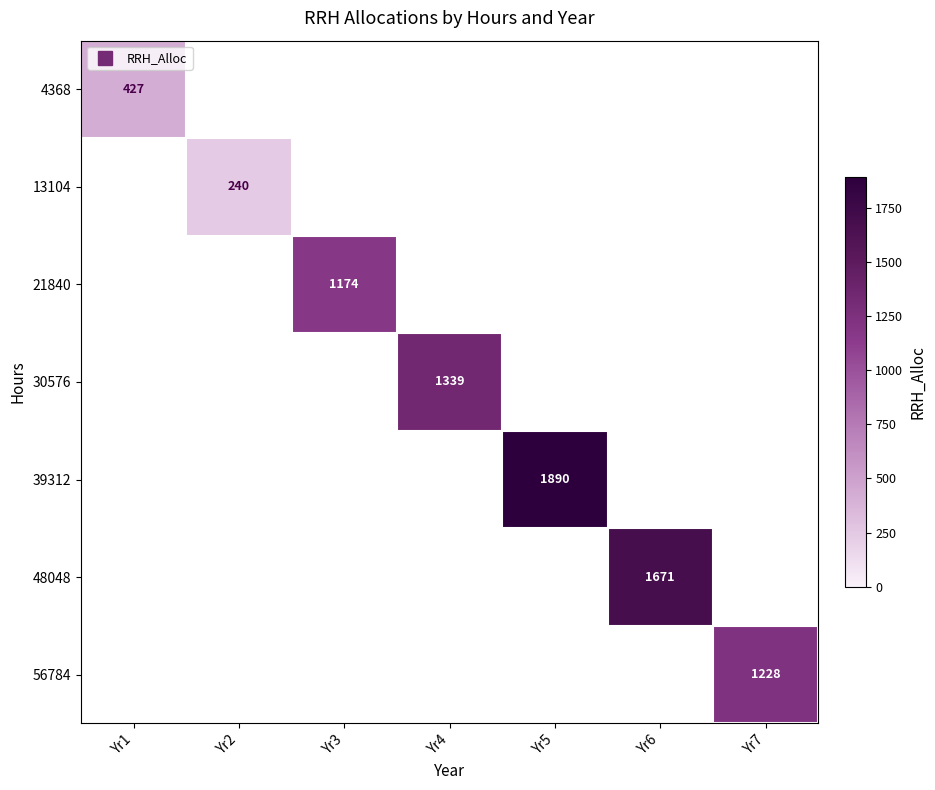

What is the smallest value displayed?

240.0